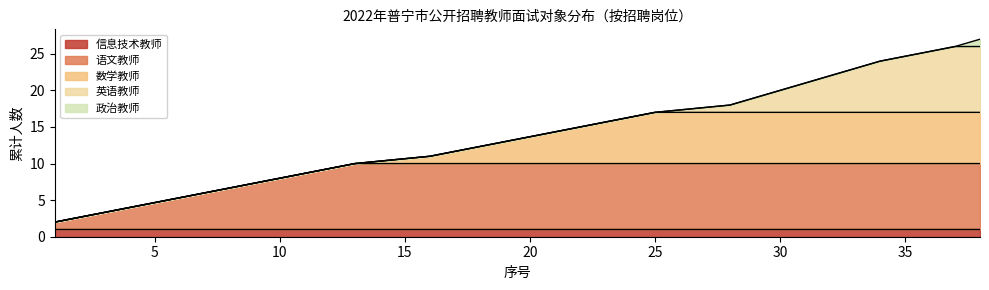

Which label corresponds to the smallest value in the chart?

1